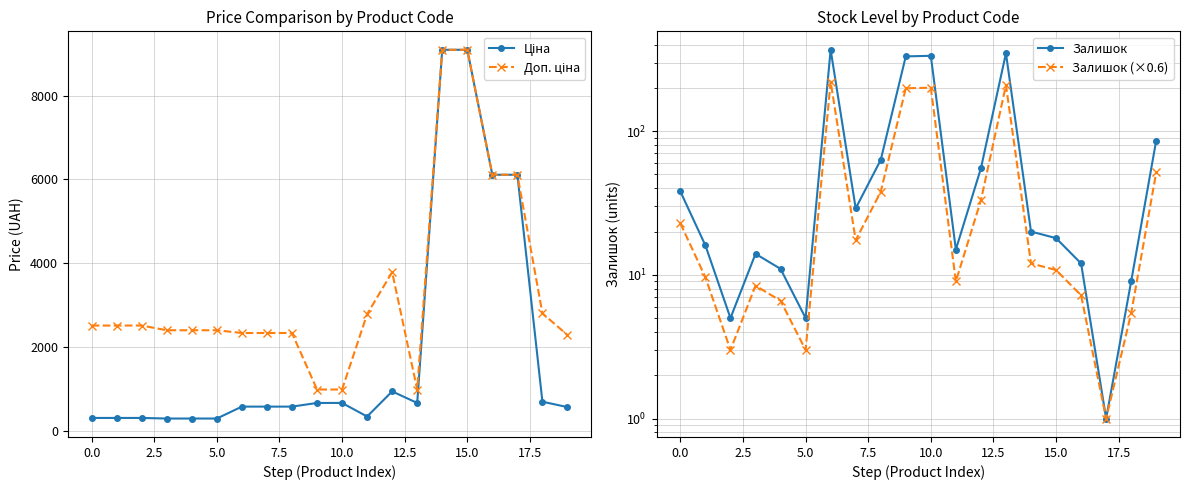

In Доп. ціна, how many points are lower than both neighbors (excluding endpoints)?

1